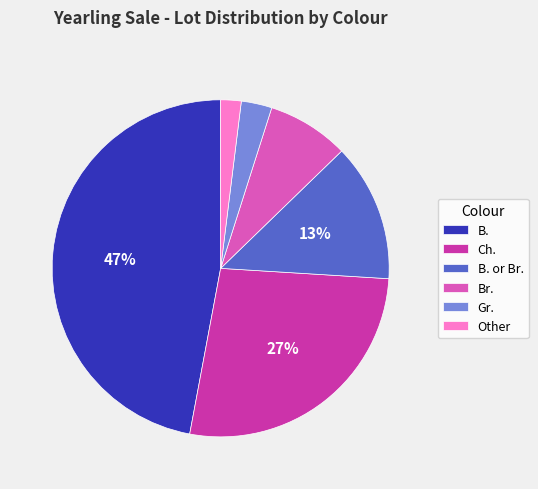

To the nearest percent, what portion does B. represent?

47%